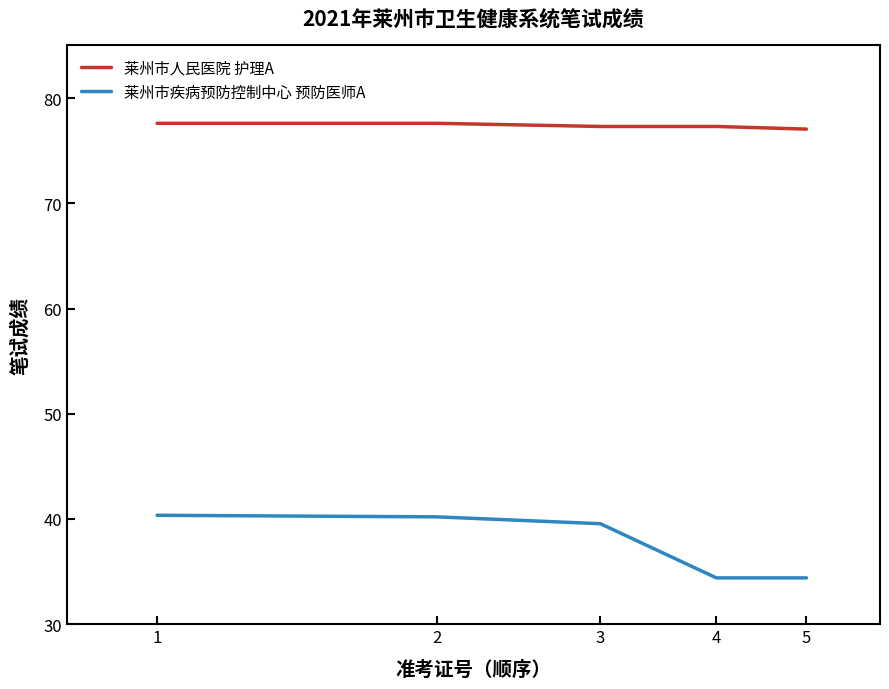

Which series has the largest total across all categories?

莱州市人民医院 护理A